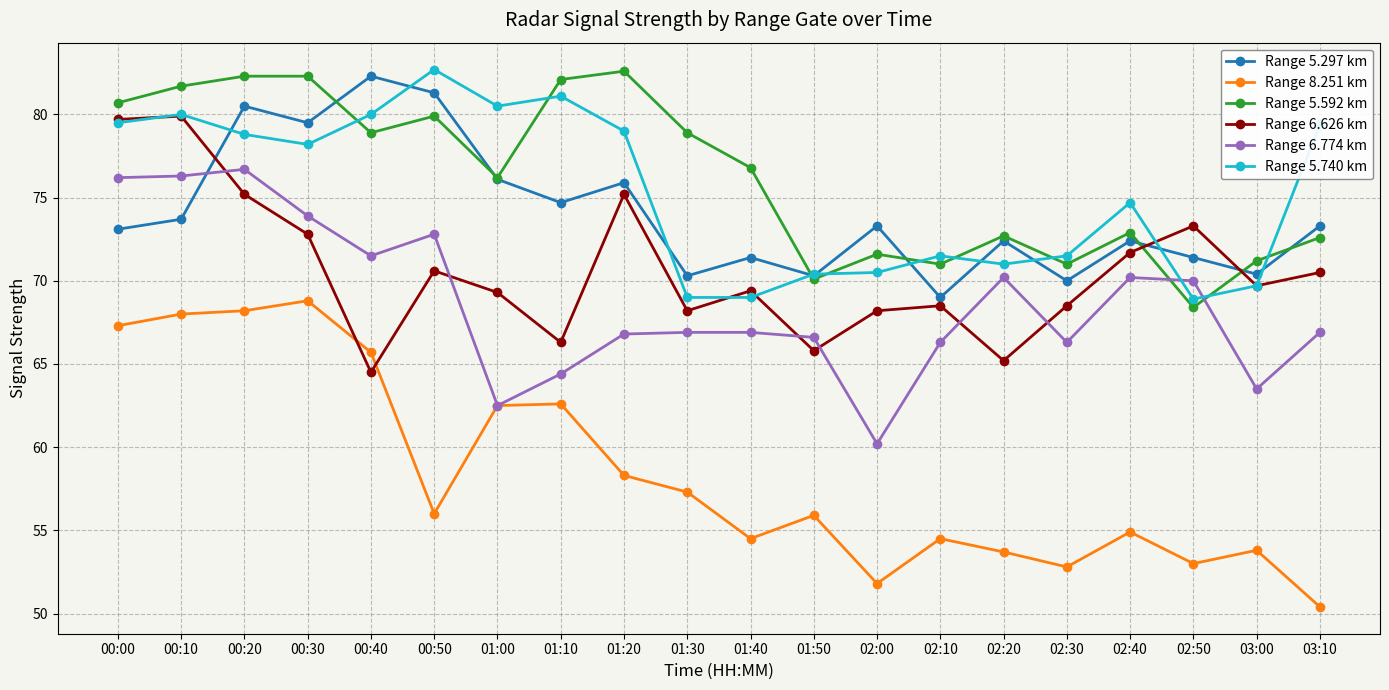

True or false: Range 5.297 km has more than 1 interior local peaks.

True